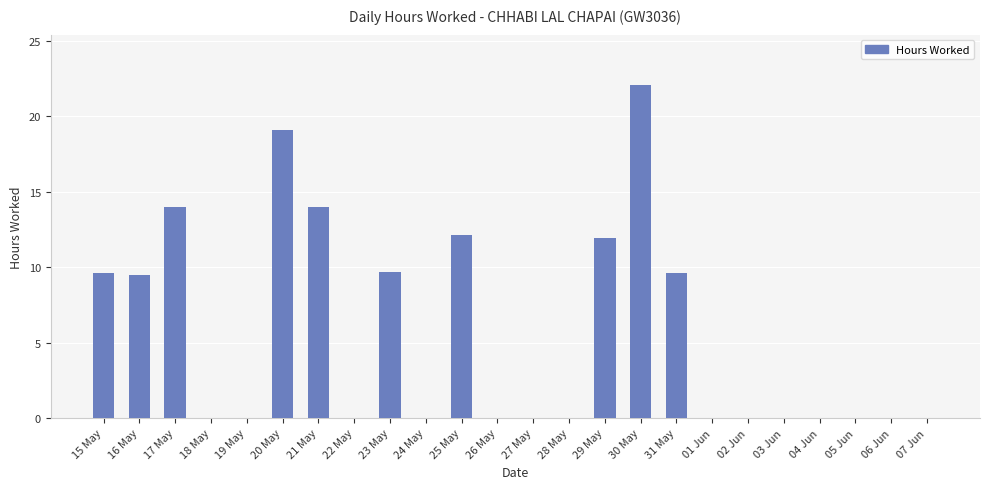

The value at 05 Jun is 0.0. True or false?

True